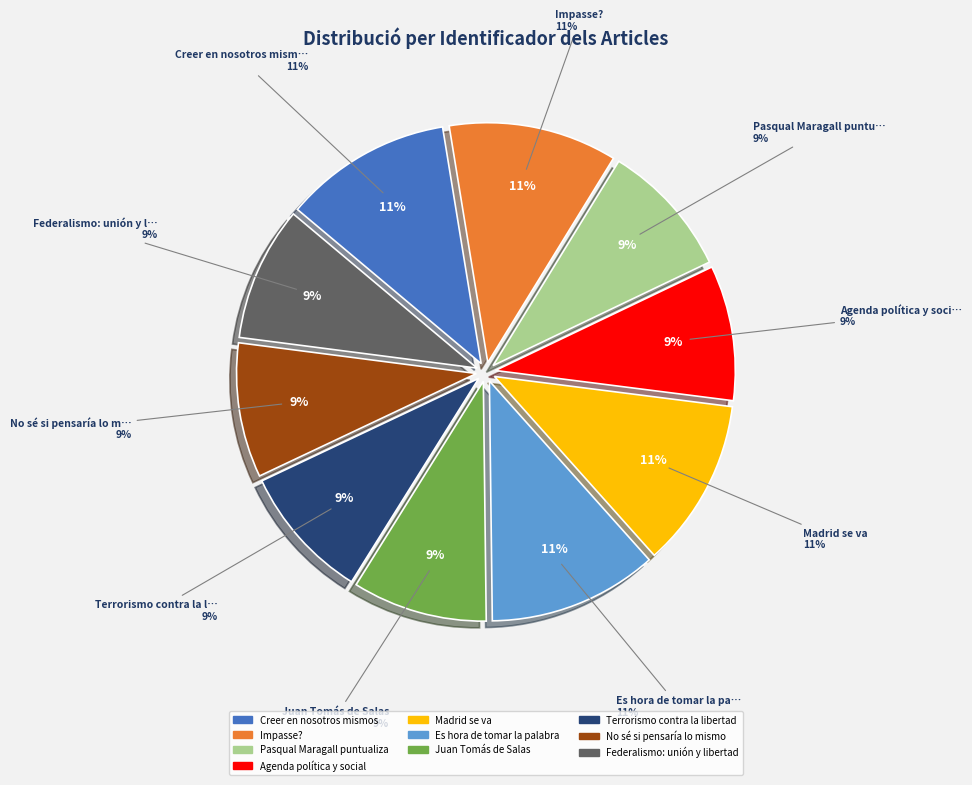

Combined, what portion of the pie is No sé si pensaría lo mismo and Federalismo: unión y libertad?

18.1%